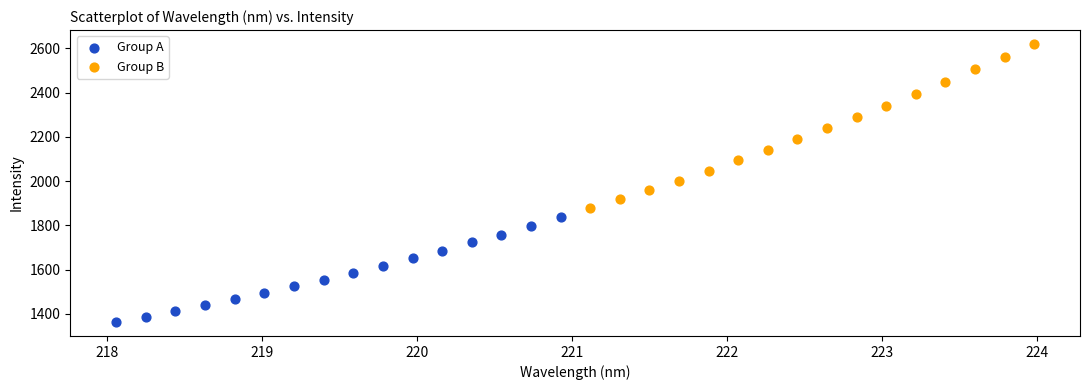

Which series contains the lowest Y value?

Group A